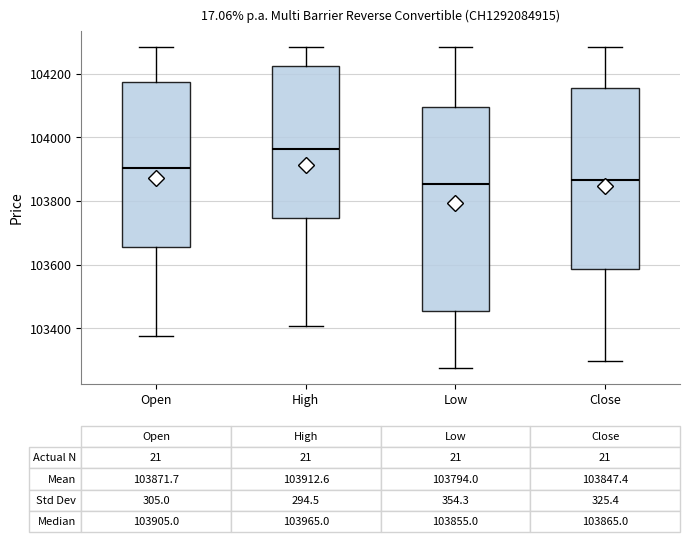

Comparing the boxes themselves (not the whiskers), which one is the tallest?

Low